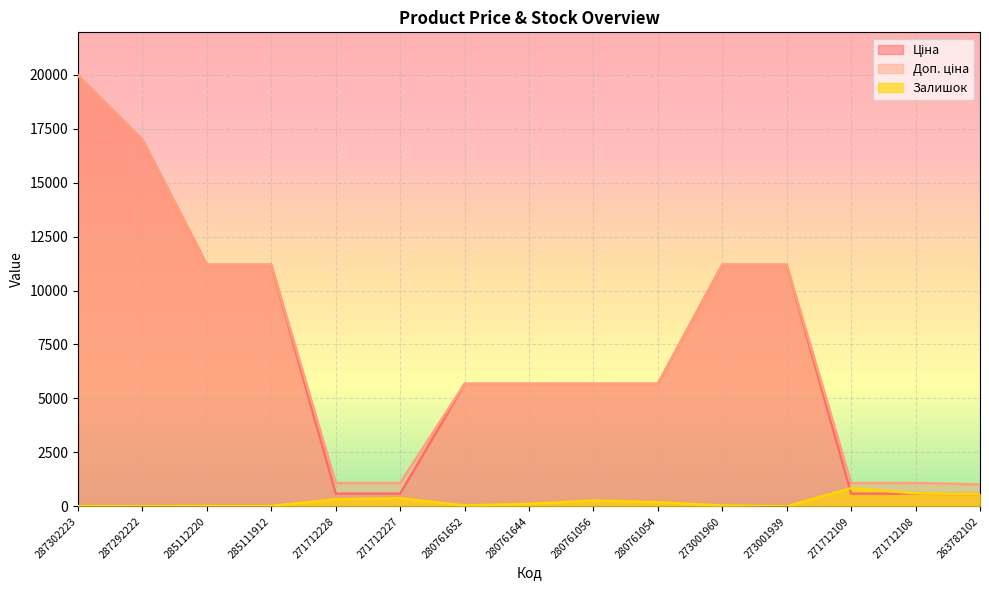

At which label does Ціна first exceed 5673?

287302223